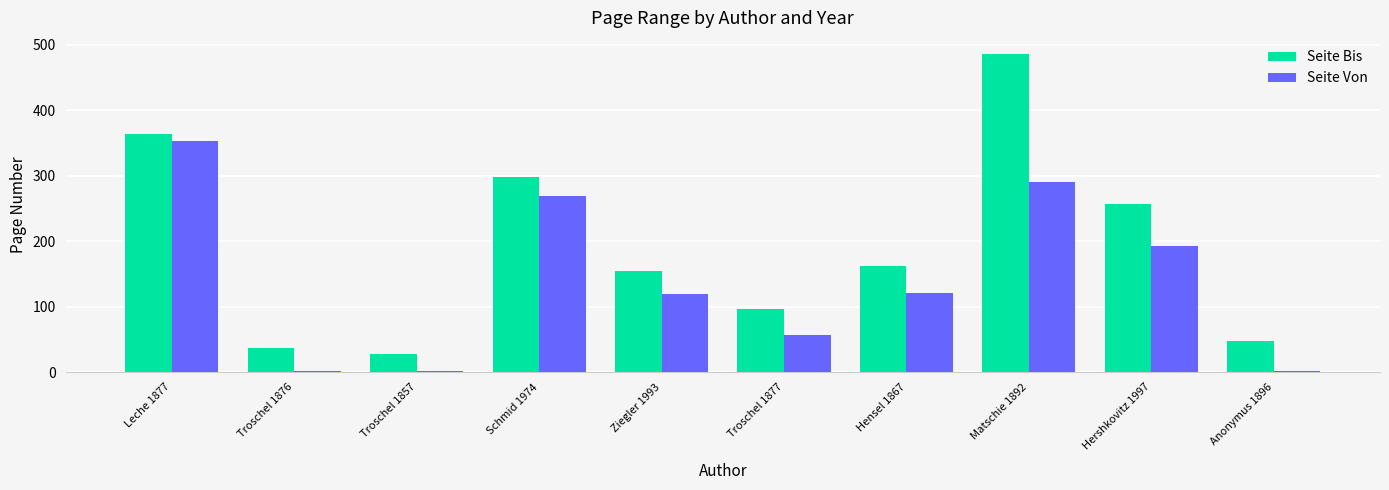

Are the bars horizontal?

No